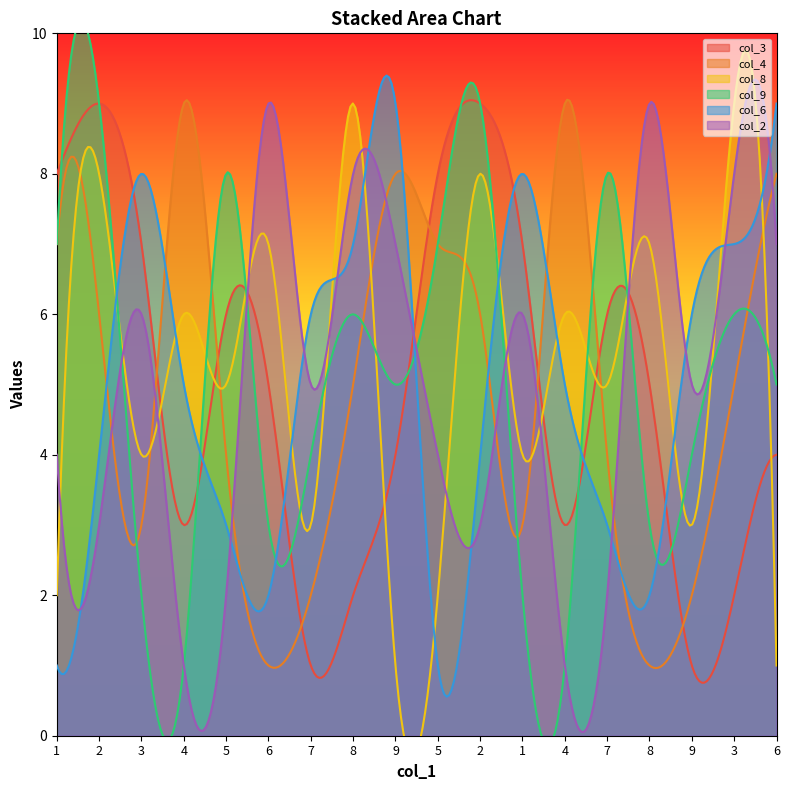

How many distinct data groups are displayed?

6